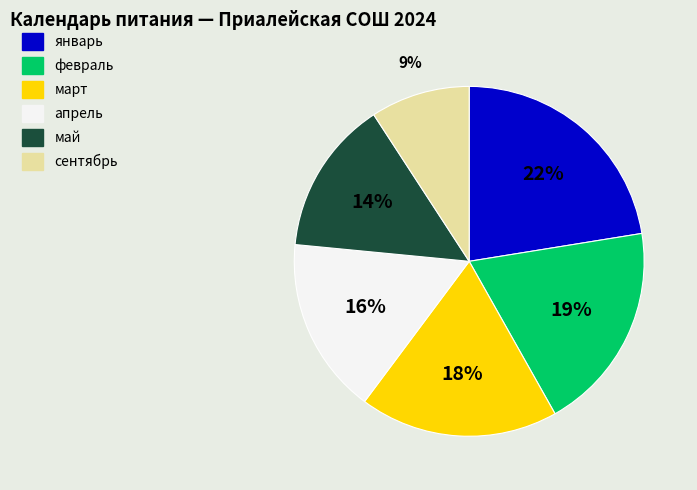

How many slices are in this pie chart?

6